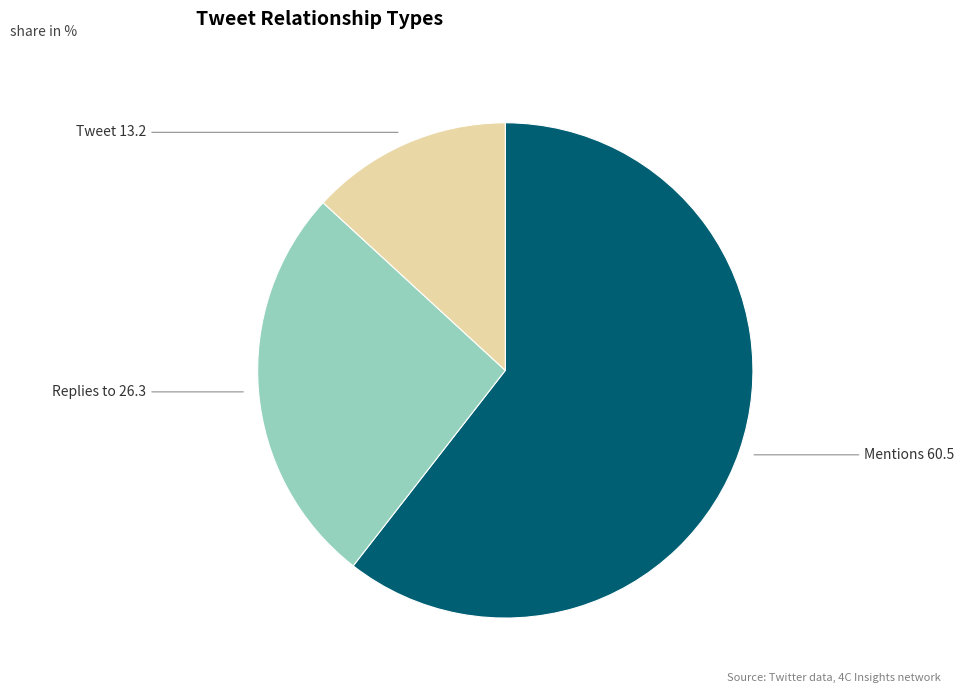

Rank the categories by value from highest to lowest.

Mentions, Replies to, Tweet